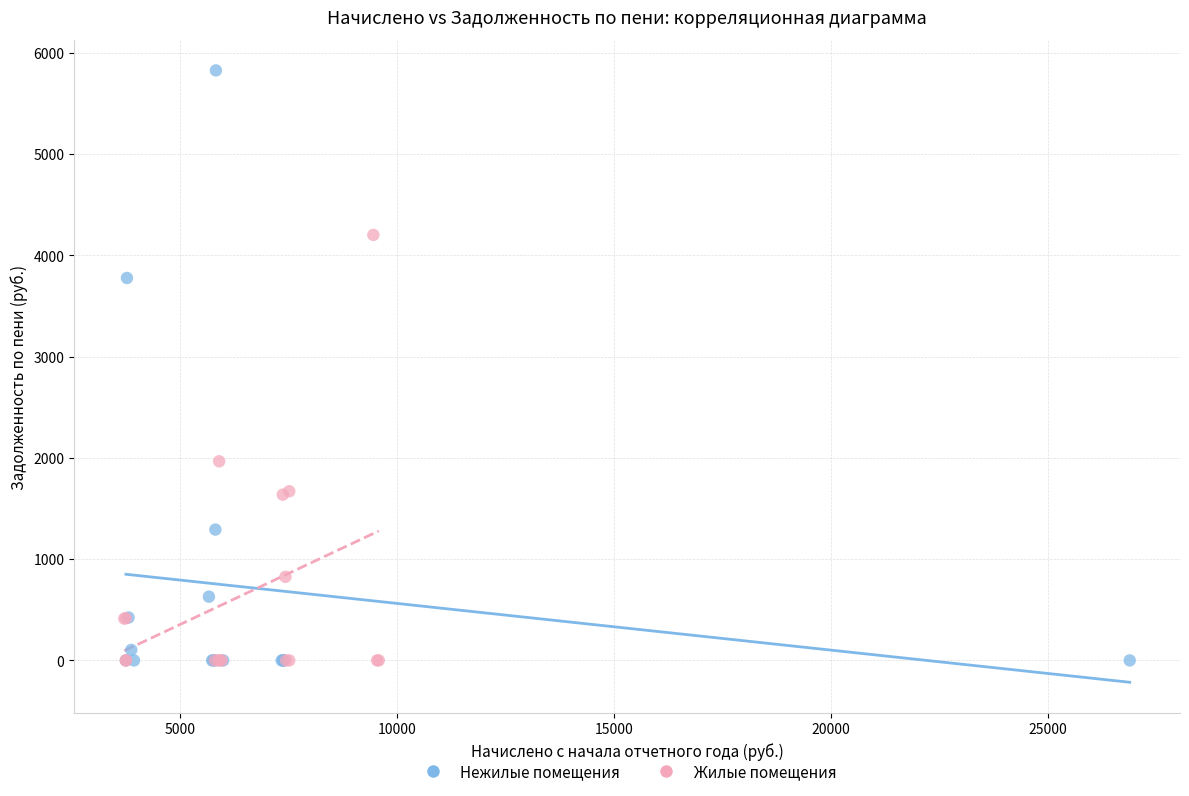

Which series has the widest spread of Y values?

Нежилые помещения